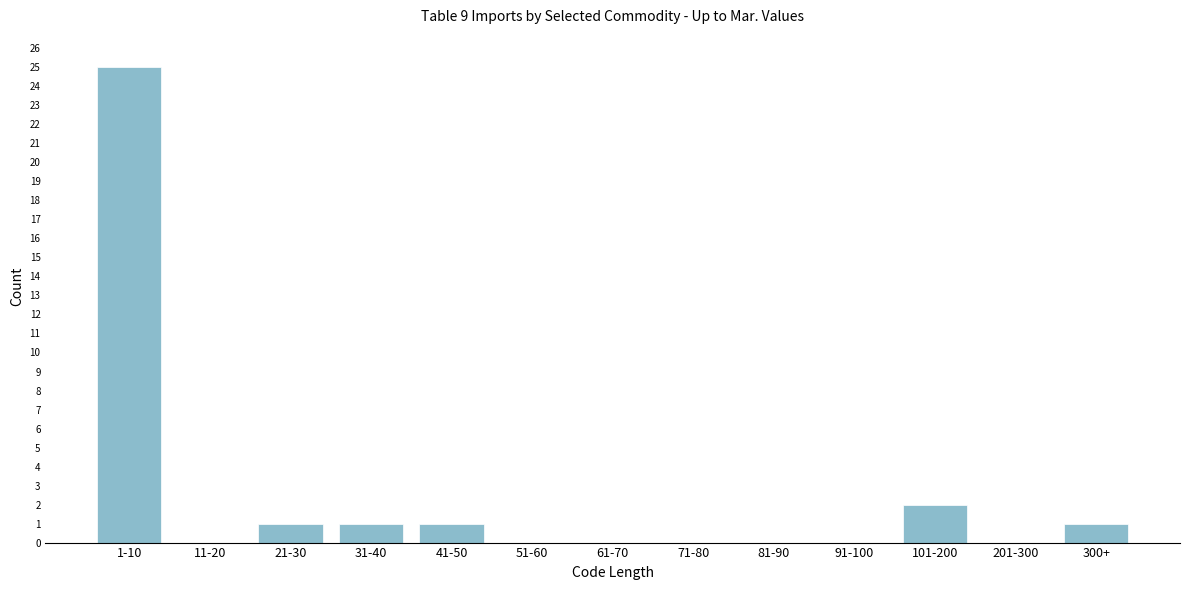

Reading right to left, transcribe all the data shown in this chart.

300+=1	201-300=0	101-200=2	91-100=0	81-90=0	71-80=0	61-70=0	51-60=0	41-50=1	31-40=1	21-30=1	11-20=0	1-10=25